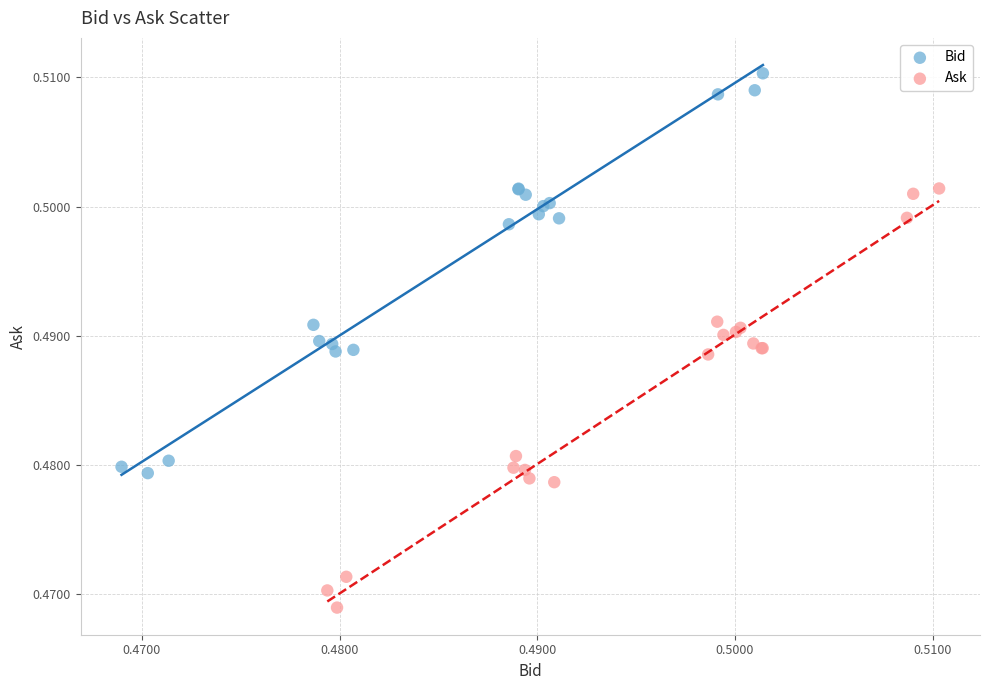

Which series reaches the maximum Y coordinate?

Bid